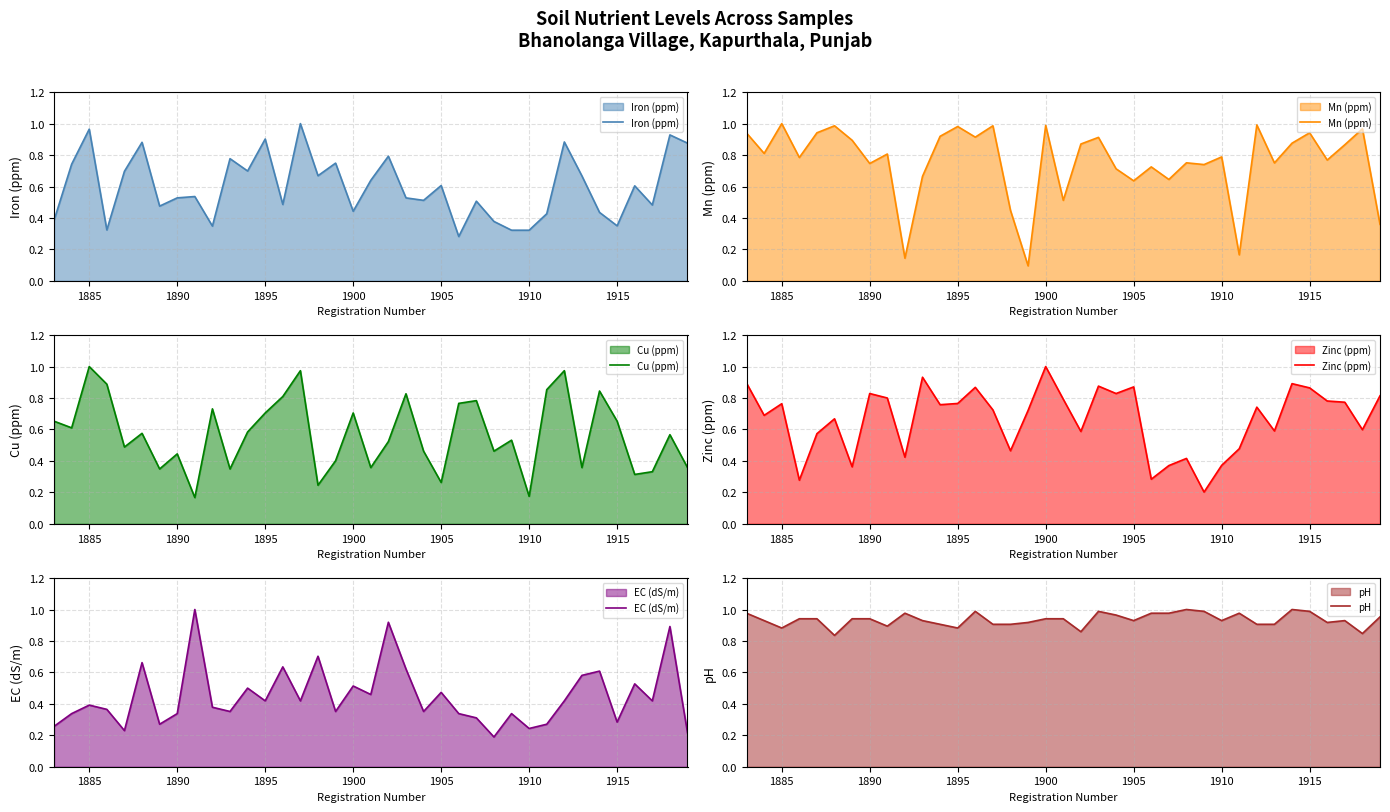

Is it true that Iron (ppm) equals 0.9 at 1895?

True